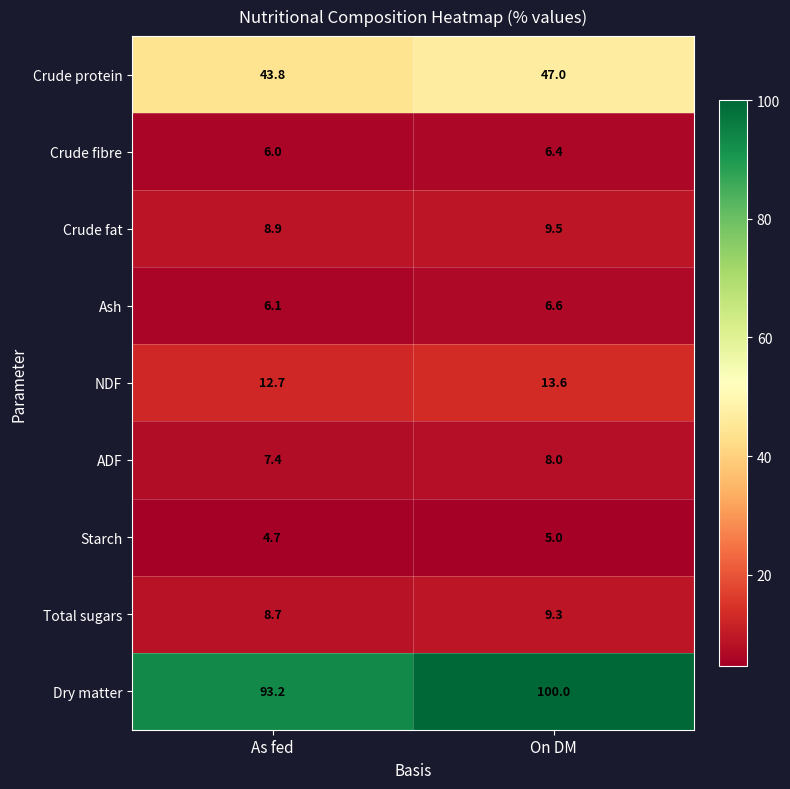

Reading right to left, transcribe all the data shown in this chart.

Crude protein: 47.0	43.8
Crude fibre: 6.4	6.0
Crude fat: 9.5	8.9
Ash: 6.6	6.1
NDF: 13.6	12.7
ADF: 8.0	7.4
Starch: 5.0	4.7
Total sugars: 9.3	8.7
Dry matter: 100.0	93.2